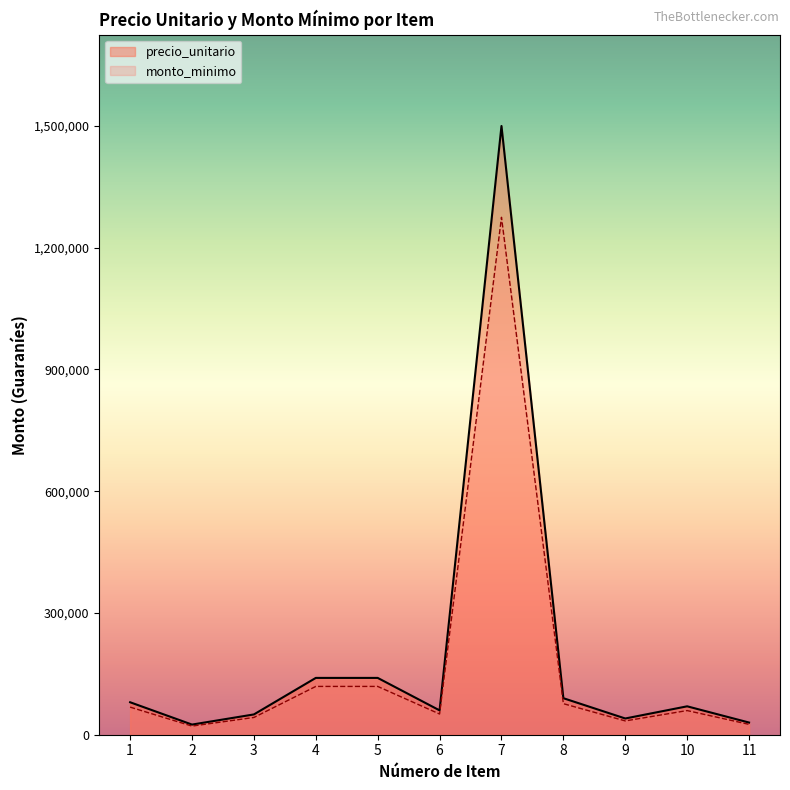

List the series in order of their overall mean, highest first.

precio_unitario, monto_minimo